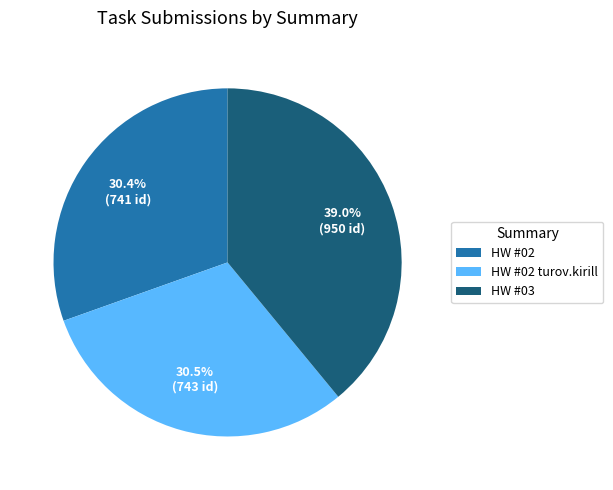

Is there any slice that represents more than half of the pie?

No